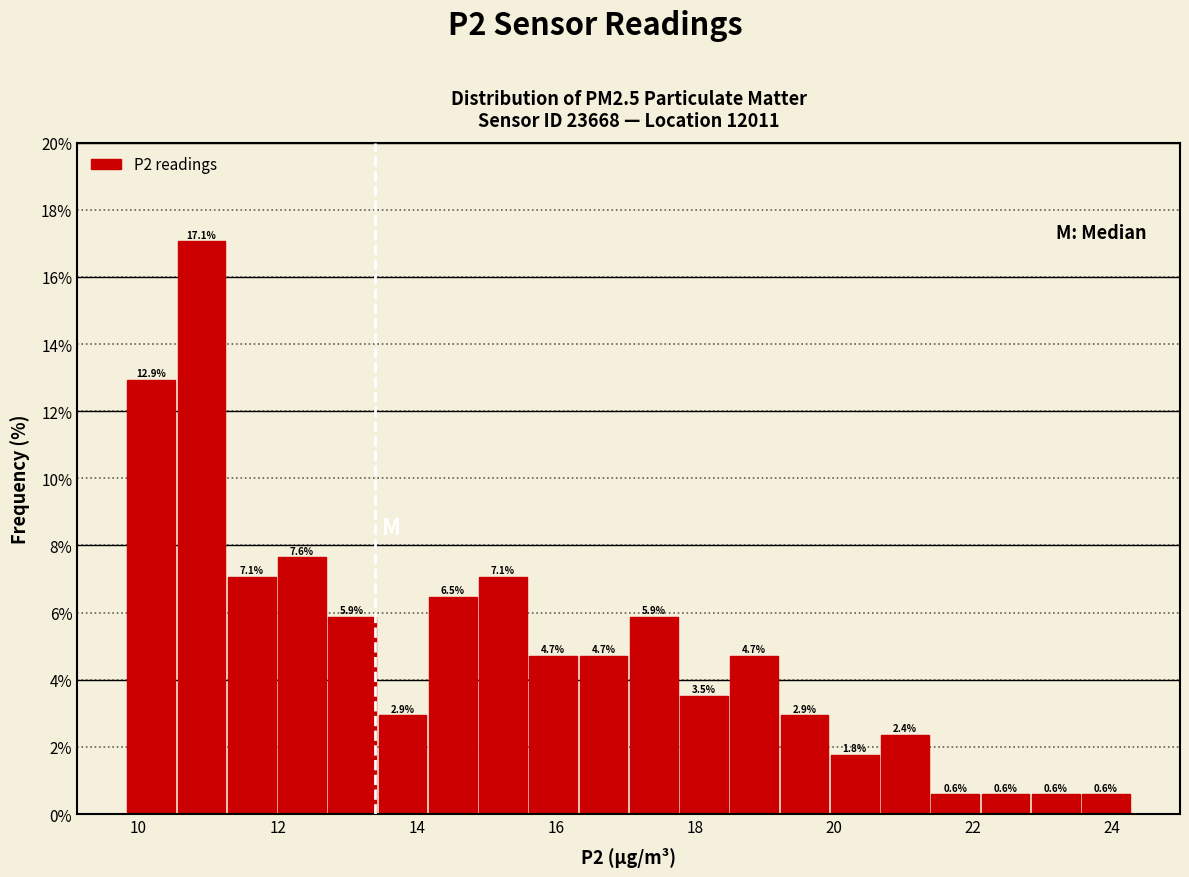

Around what value on the x-axis is the tallest bar? Give the approximate position of its centre, as read against the axis.

11.0